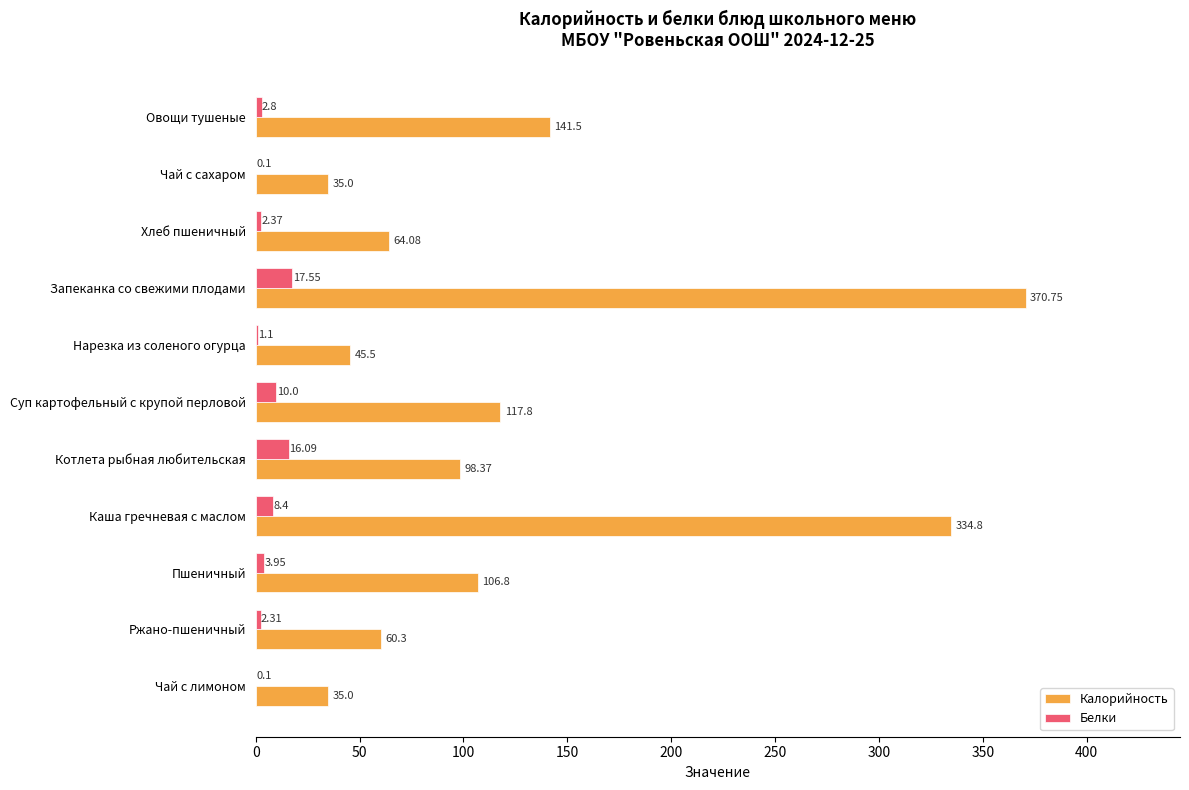

Which series changed the most between Овощи тушеные and Ржано-пшеничный?

Калорийность